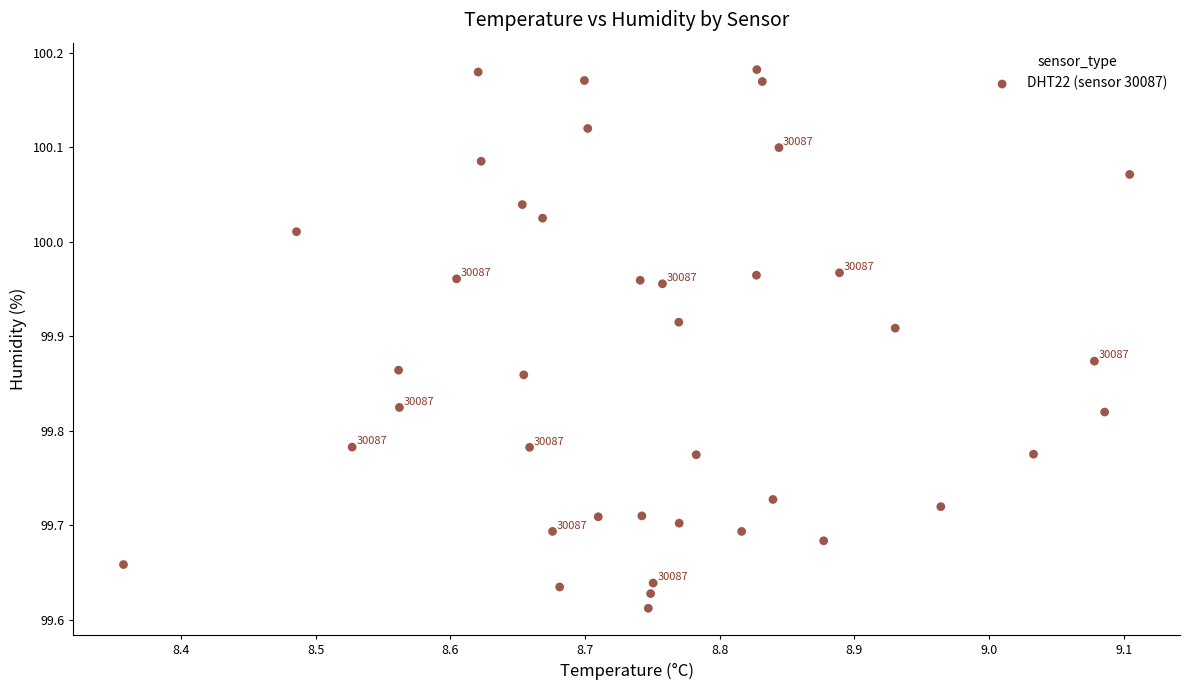

What is the range of Y values (max minus min)?

0.6